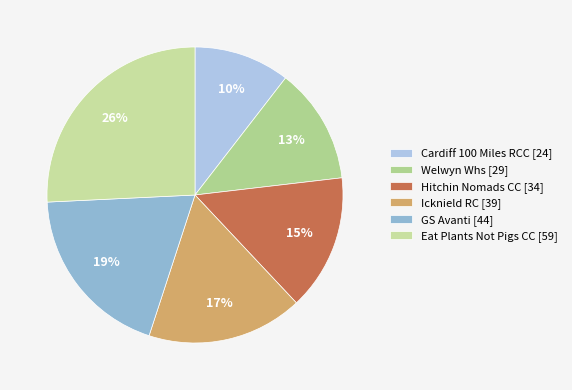

Is it true that Hitchin Nomads CC is 15% of the pie?

True